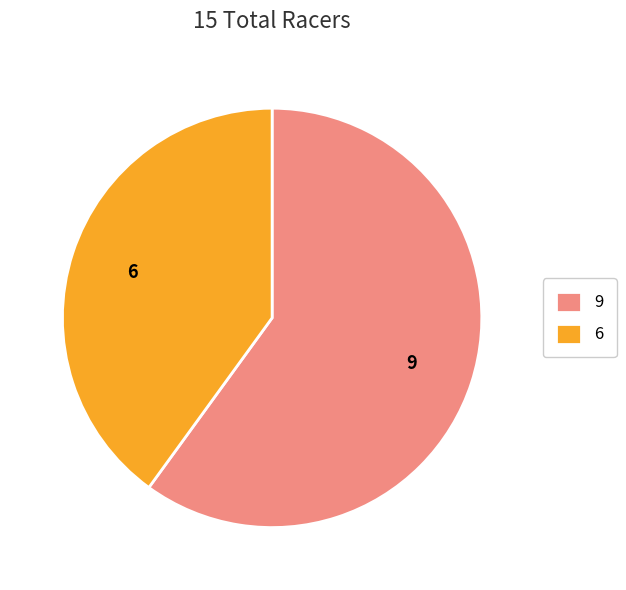

Between 9 and 6, which is larger?

9